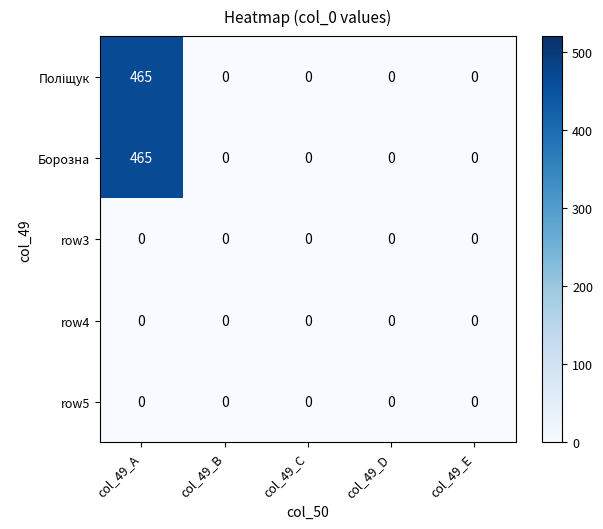

What is the average value of the Борозна series?

93